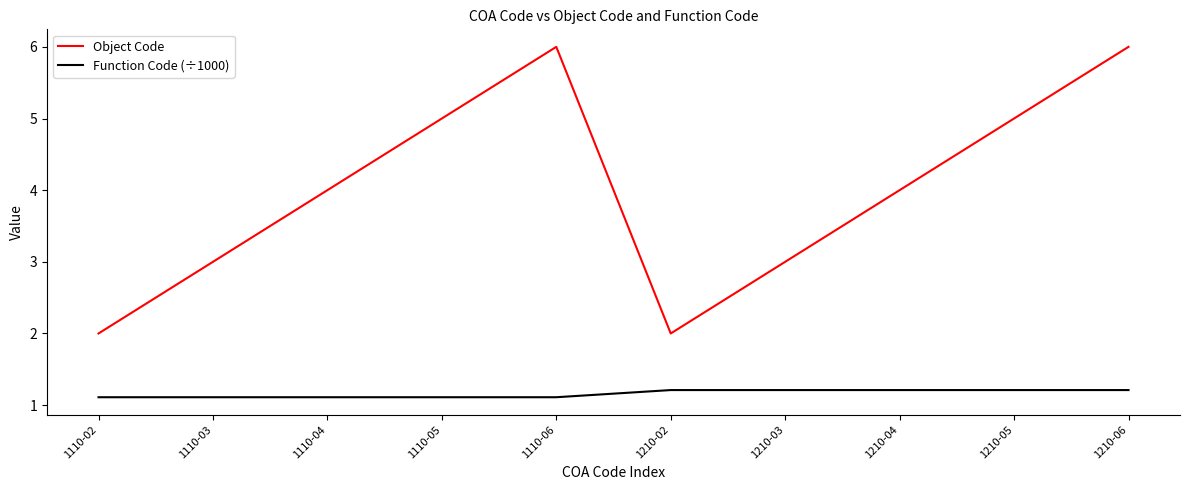

Reading left to right, list all the values displayed in this chart.

Object Code: 2.0	3.0	4.0	5.0	6.0	2.0	3.0	4.0	5.0	6.0
Function Code (÷1000): 1.1	1.1	1.1	1.1	1.1	1.2	1.2	1.2	1.2	1.2